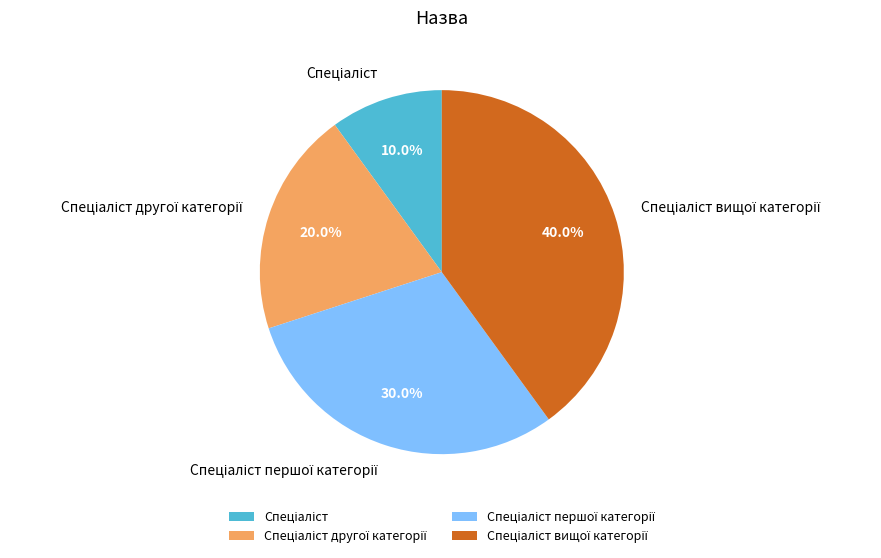

Is there any slice that represents more than half of the pie?

No